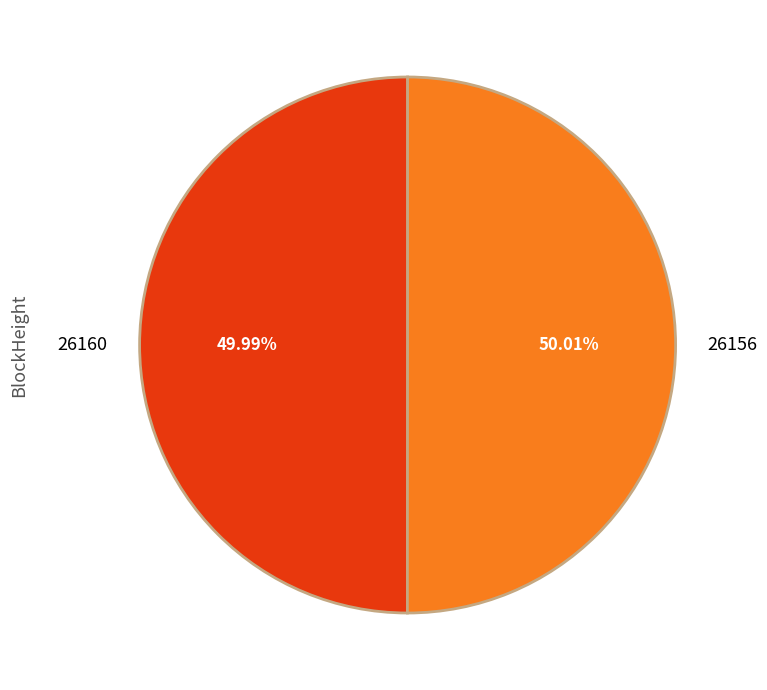

What is the total percentage of 26160 and 26156?

100.0%